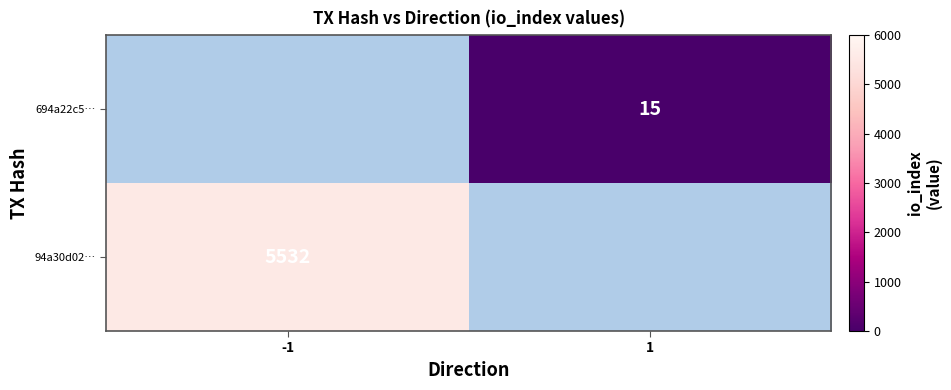

Is it true that 694a22c5… equals 27.0 at 1?

False